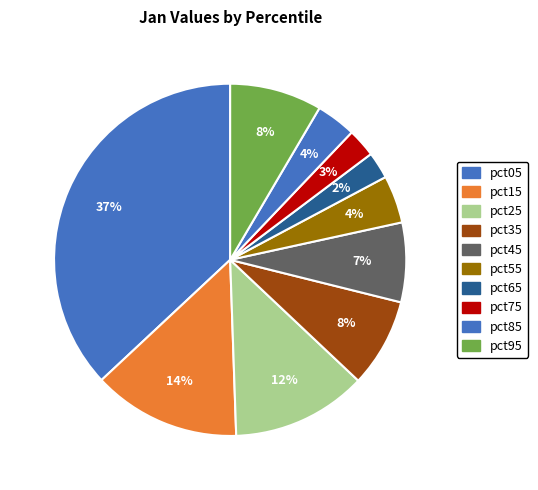

Is there any slice that represents more than half of the pie?

No